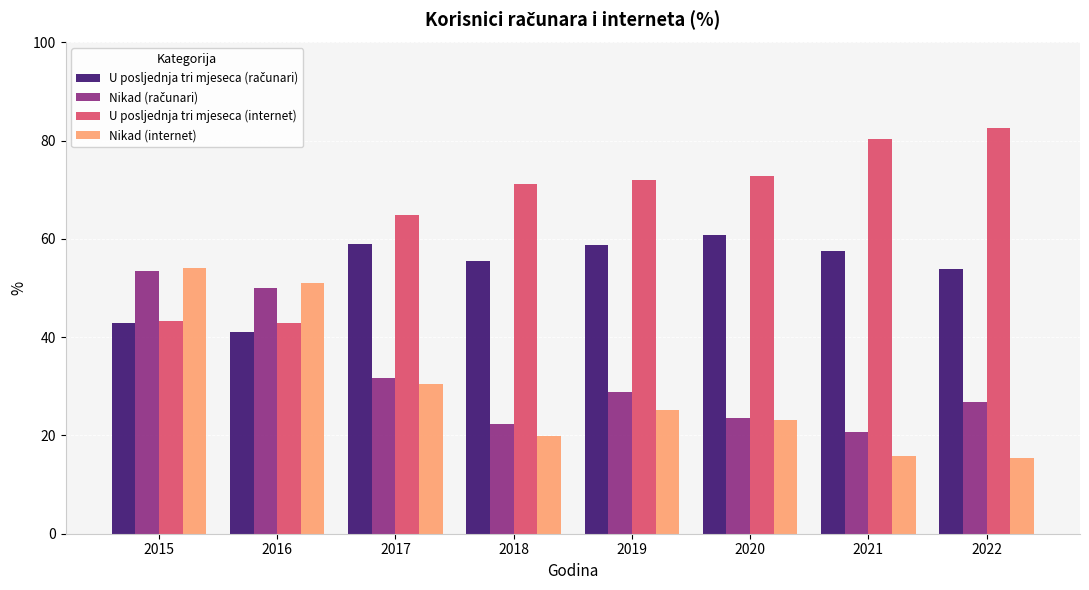

Where is U posljednja tri mjeseca (internet) nearest to the value 62?

2017